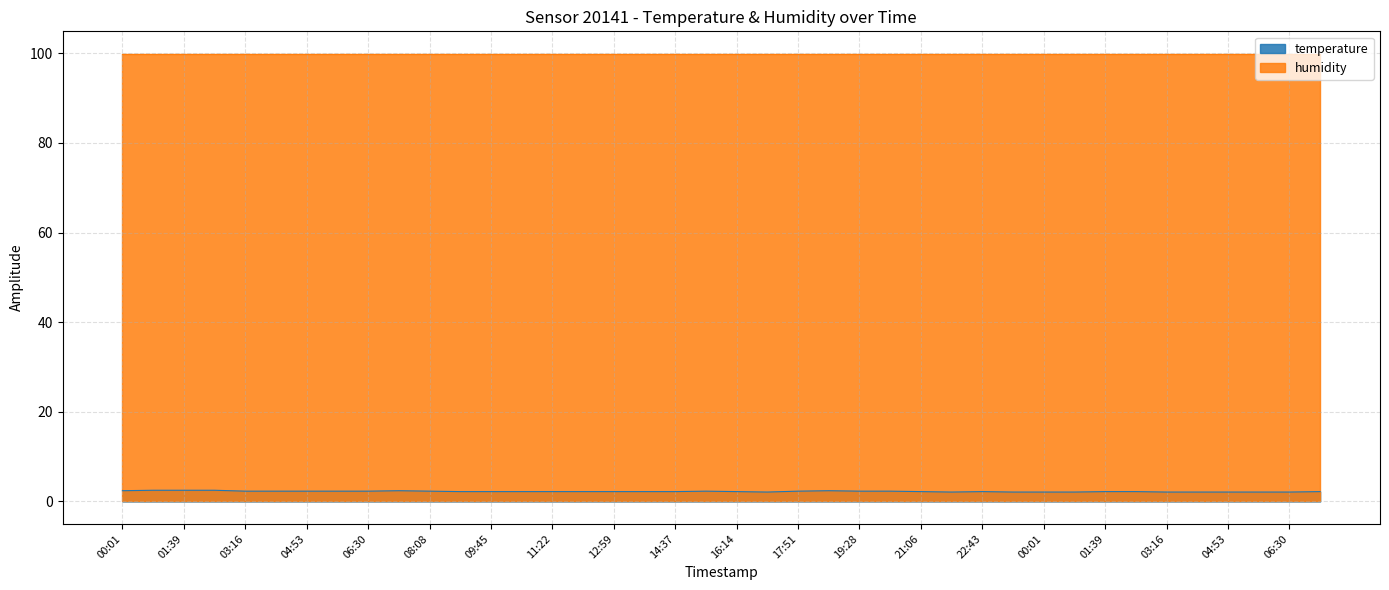

What is the sum of all humidity values?

3996.0